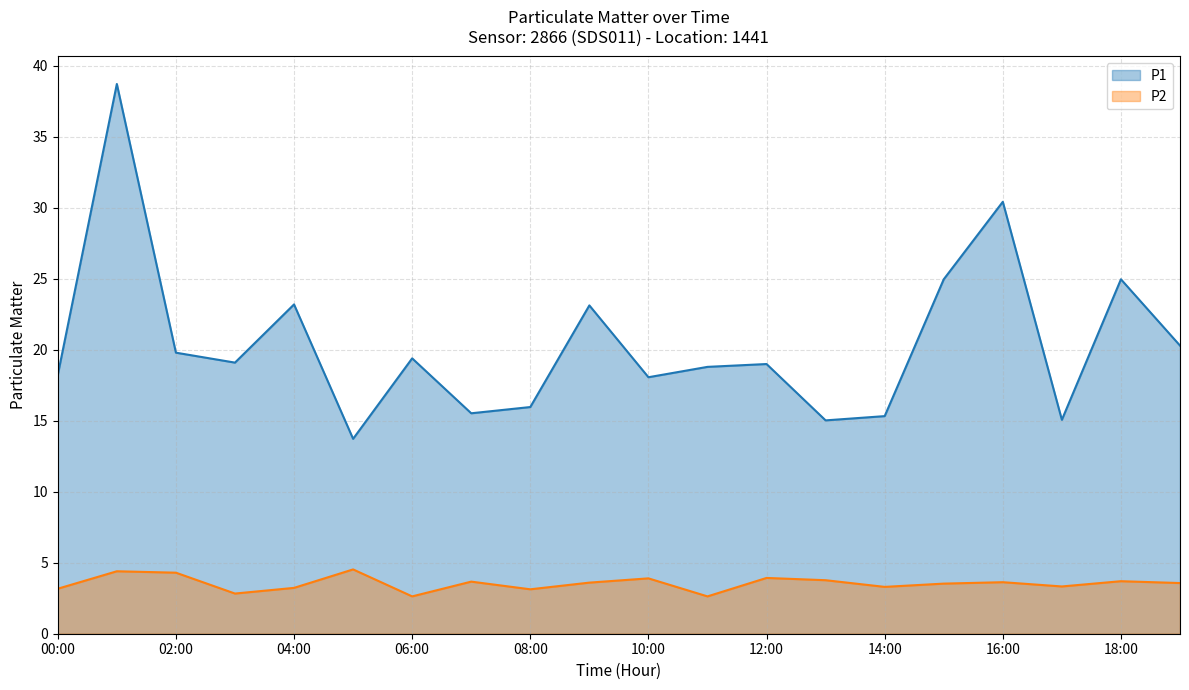

True or false: P1 has more than 1 interior local peaks.

True